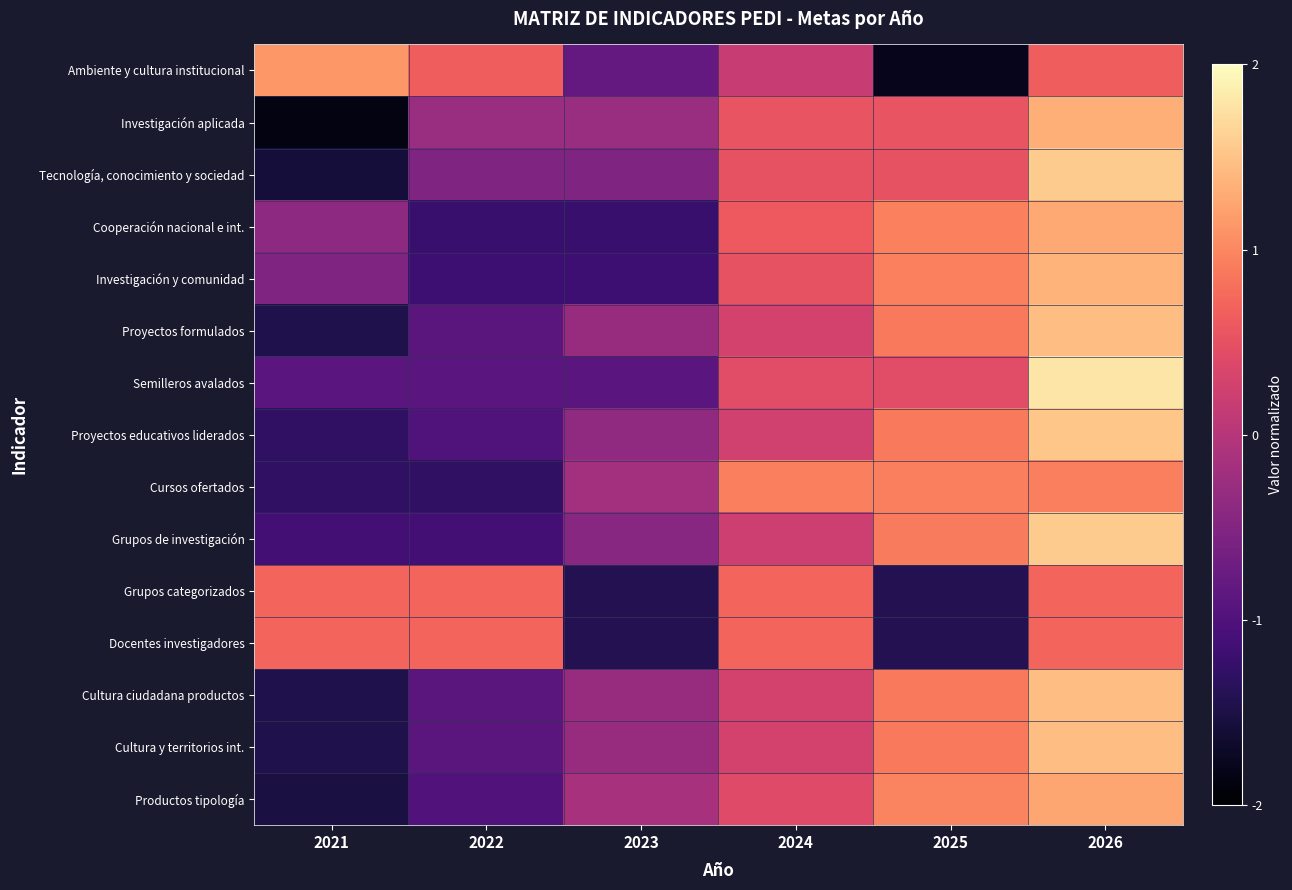

Reading left to right, list all the values displayed in this chart.

Ambiente y cultura institucional: 2021=1.1	2022=0.6	2023=-0.8	2024=0.2	2025=-1.8	2026=0.6
Investigación aplicada: 2021=-1.9	2022=-0.3	2023=-0.3	2024=0.5	2025=0.5	2026=1.3
Tecnología, conocimiento y sociedad: 2021=-1.6	2022=-0.5	2023=-0.5	2024=0.5	2025=0.5	2026=1.6
Cooperación nacional e int.: 2021=-0.4	2022=-1.2	2023=-1.2	2024=0.6	2025=0.9	2026=1.3
Investigación y comunidad: 2021=-0.5	2022=-1.2	2023=-1.2	2024=0.5	2025=0.9	2026=1.4
Proyectos formulados: 2021=-1.5	2022=-0.9	2023=-0.3	2024=0.3	2025=0.9	2026=1.5
Semilleros avalados: 2021=-0.9	2022=-0.9	2023=-0.9	2024=0.4	2025=0.4	2026=1.8
Proyectos educativos liderados: 2021=-1.3	2022=-1.0	2023=-0.4	2024=0.3	2025=0.9	2026=1.5
Cursos ofertados: 2021=-1.3	2022=-1.3	2023=-0.2	2024=0.9	2025=0.9	2026=0.9
Grupos de investigación: 2021=-1.1	2022=-1.1	2023=-0.4	2024=0.2	2025=0.9	2026=1.6
Grupos categorizados: 2021=0.7	2022=0.7	2023=-1.4	2024=0.7	2025=-1.4	2026=0.7
Docentes investigadores: 2021=0.7	2022=0.7	2023=-1.4	2024=0.7	2025=-1.4	2026=0.7
Cultura ciudadana productos: 2021=-1.5	2022=-0.9	2023=-0.3	2024=0.3	2025=0.9	2026=1.5
Cultura y territorios int.: 2021=-1.5	2022=-0.9	2023=-0.3	2024=0.3	2025=0.9	2026=1.5
Productos tipología: 2021=-1.5	2022=-1.0	2023=-0.1	2024=0.4	2025=1.0	2026=1.3